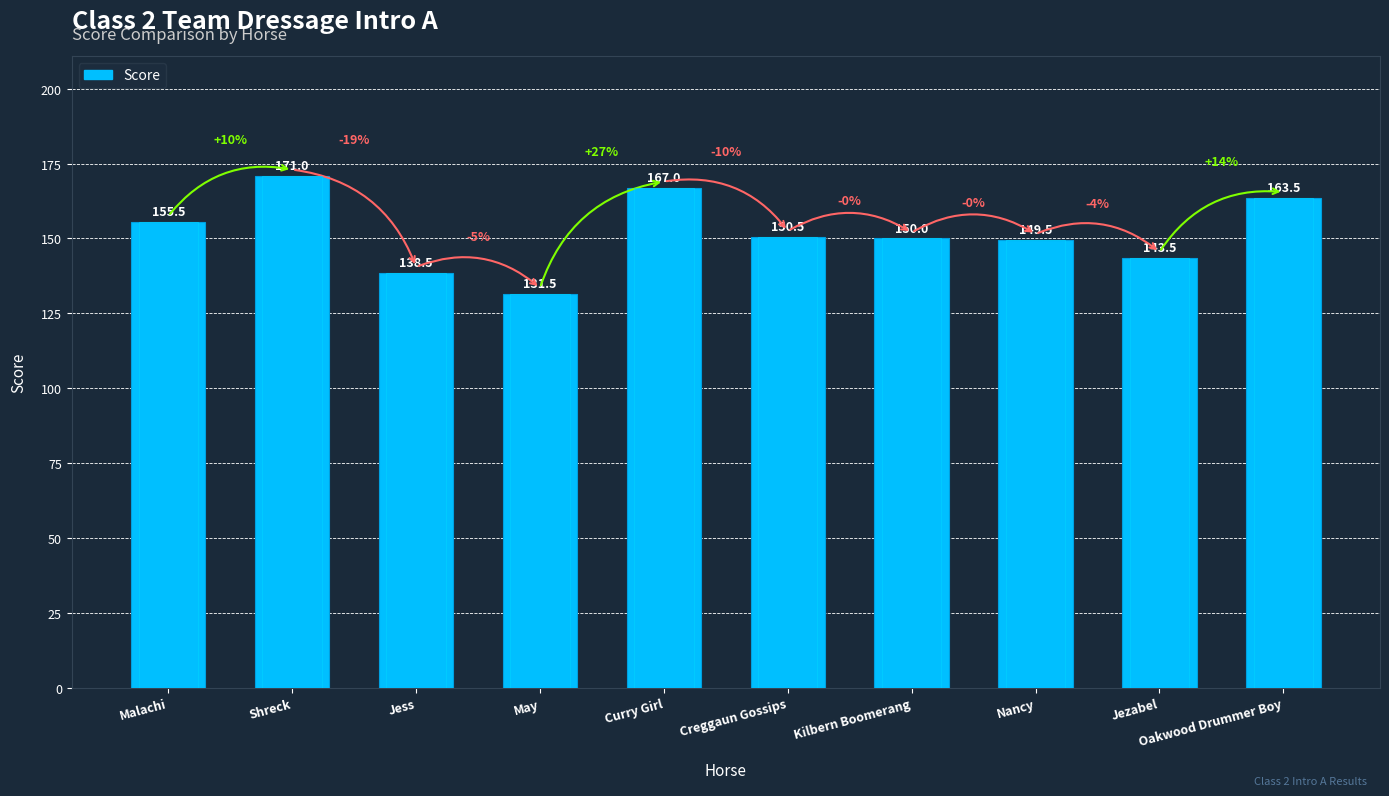

Which label corresponds to the largest value in the chart?

Shreck